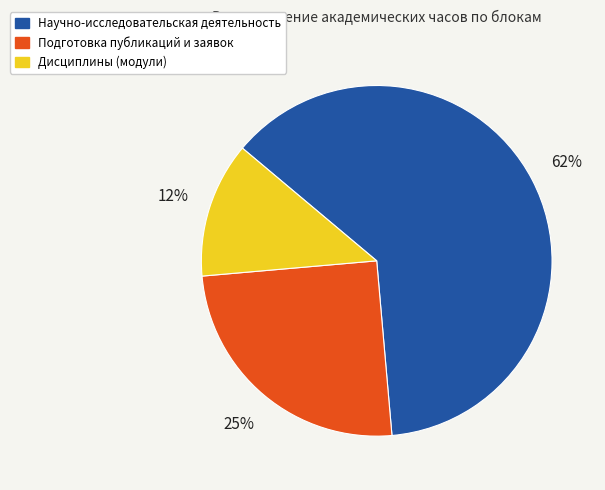

Which slice is the smallest?

Дисциплины (модули)